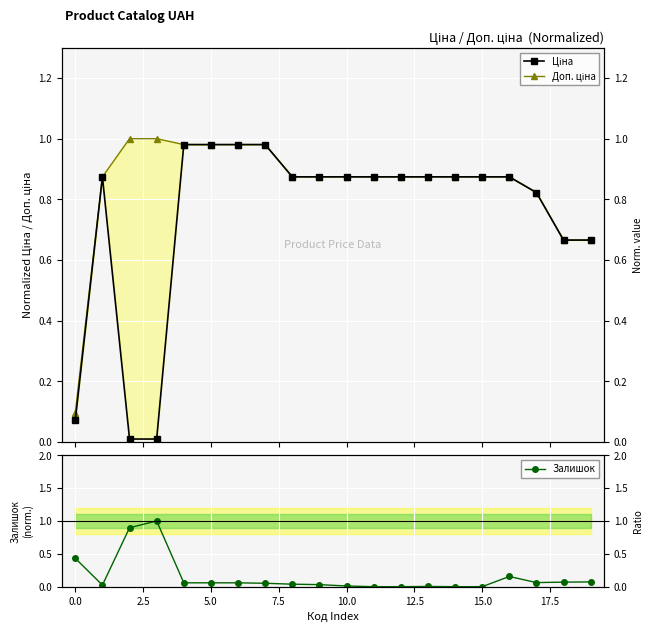

After their last crossing, which series has the higher values: Доп. ціна or Залишок?

Доп. ціна